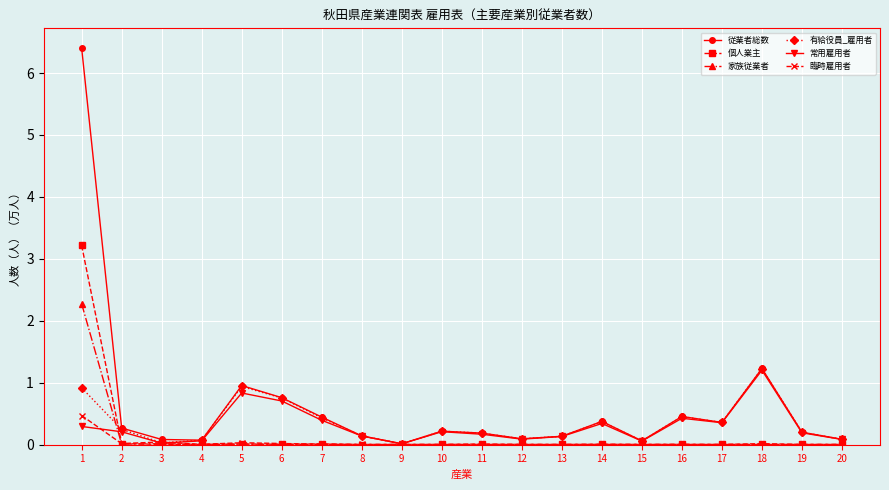

What is the maximum value for 常用雇用者?

1.2